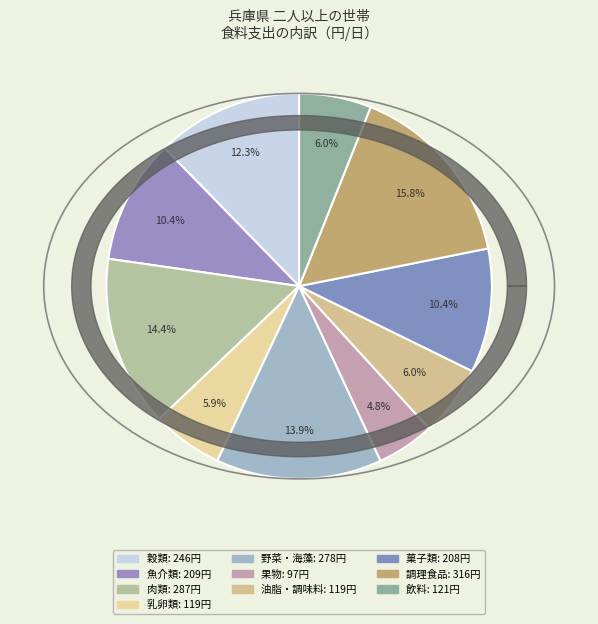

Count the number of slices in the pie.

10